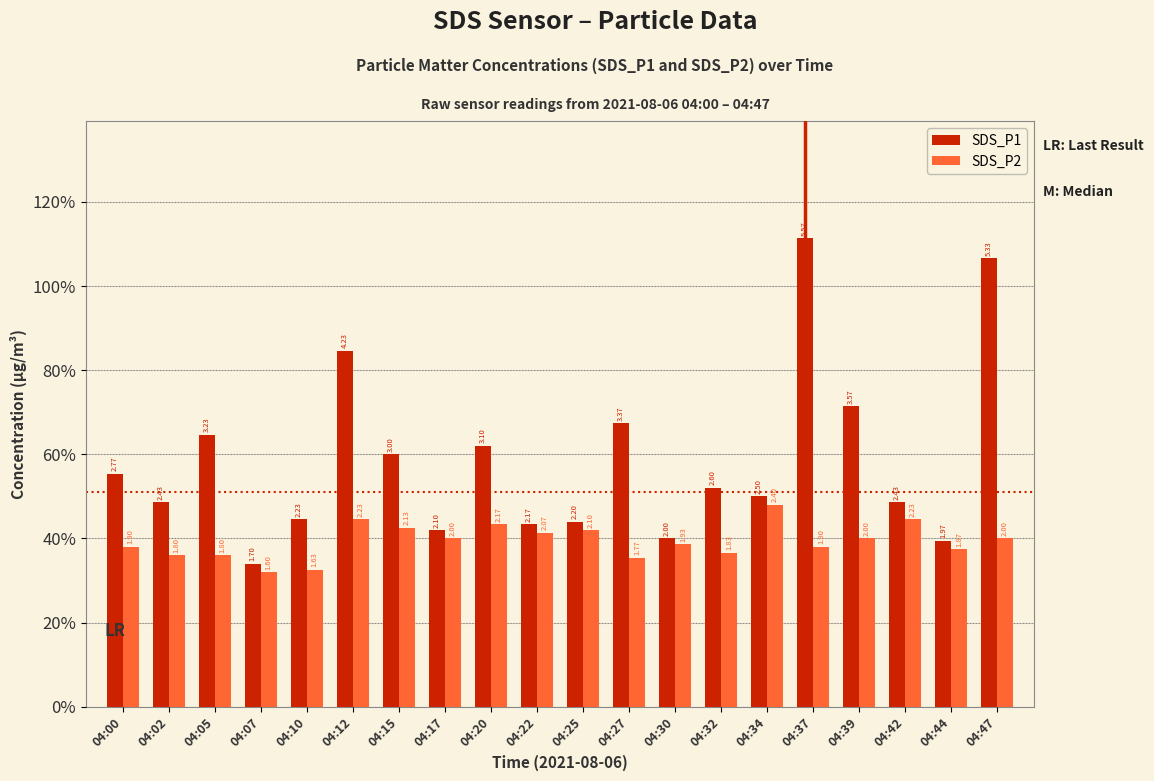

At 04:15, list the series in order from largest to smallest.

SDS_P1, SDS_P2